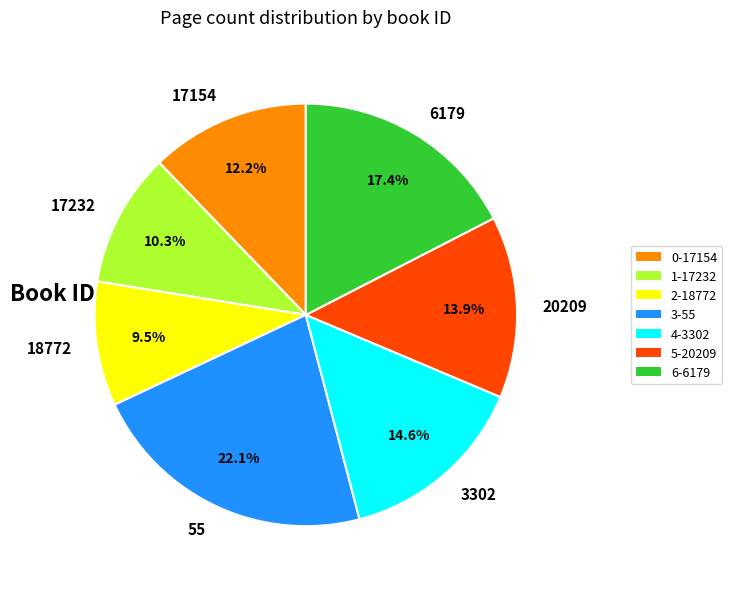

Does any single category account for the majority?

No